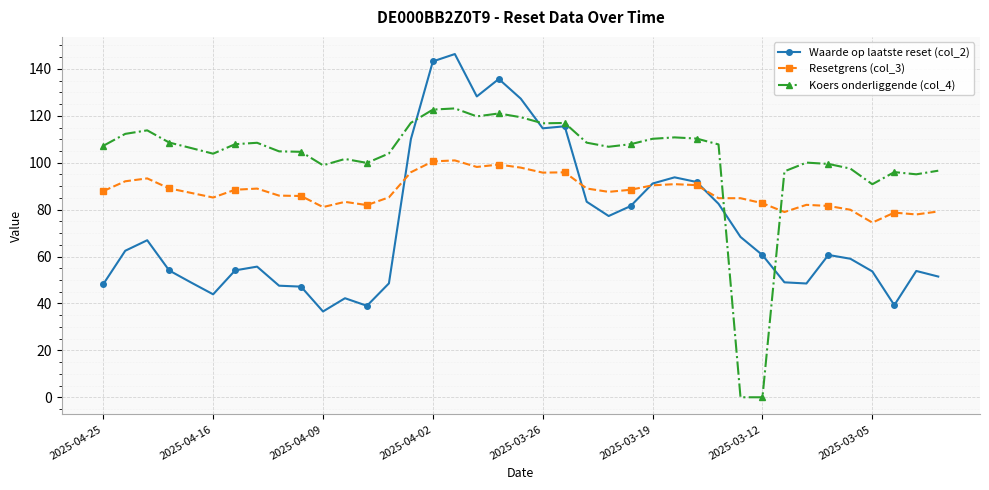

List the series in order of their peak value, lowest first.

Resetgrens (col_3), Koers onderliggende (col_4), Waarde op laatste reset (col_2)